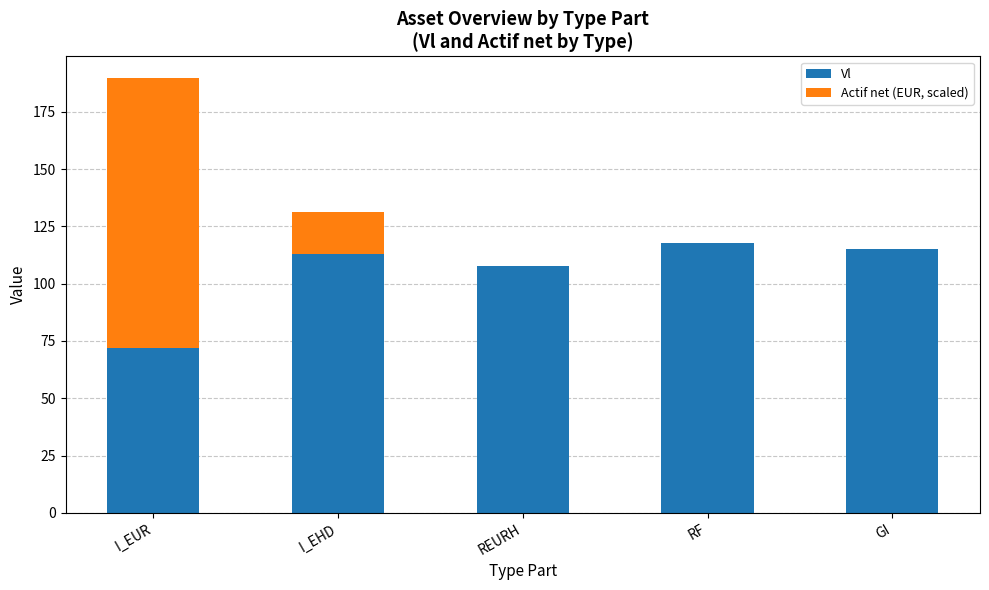

Are the bars grouped side by side (vs. stacked)?

No